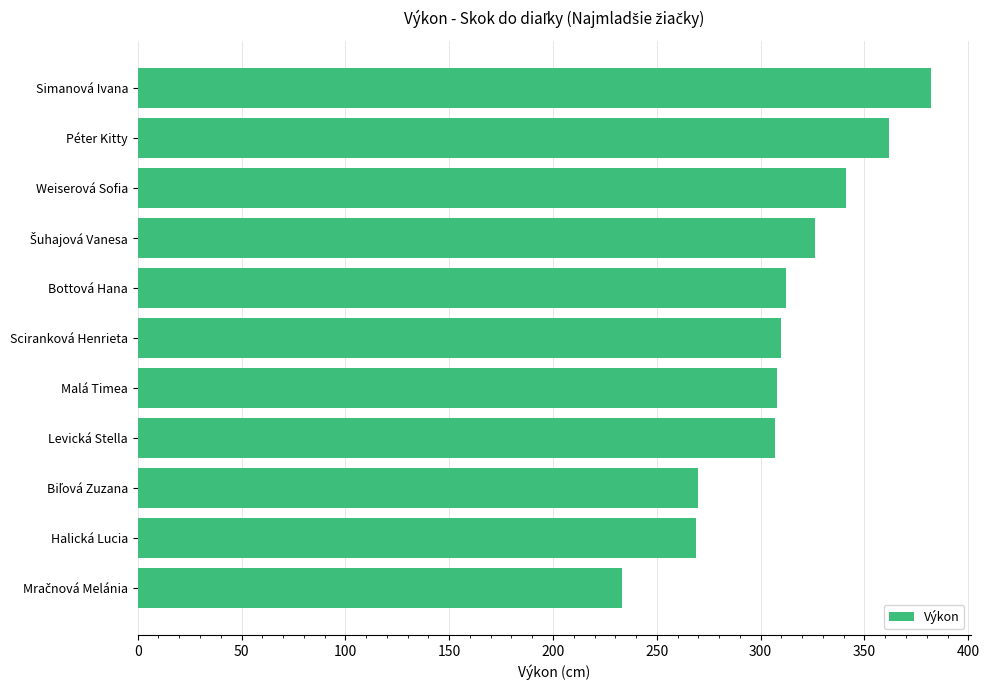

How many categories are shown in the chart?

11